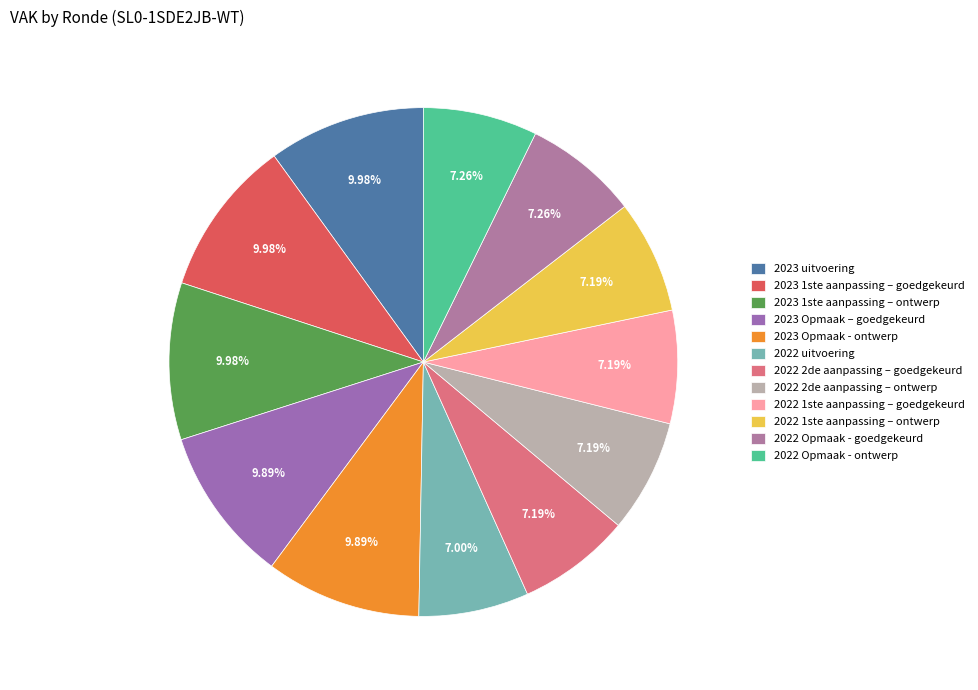

Do 2022 Opmaak - ontwerp and 2022 2de aanpassing – goedgekeurd together represent more than half of the pie?

No